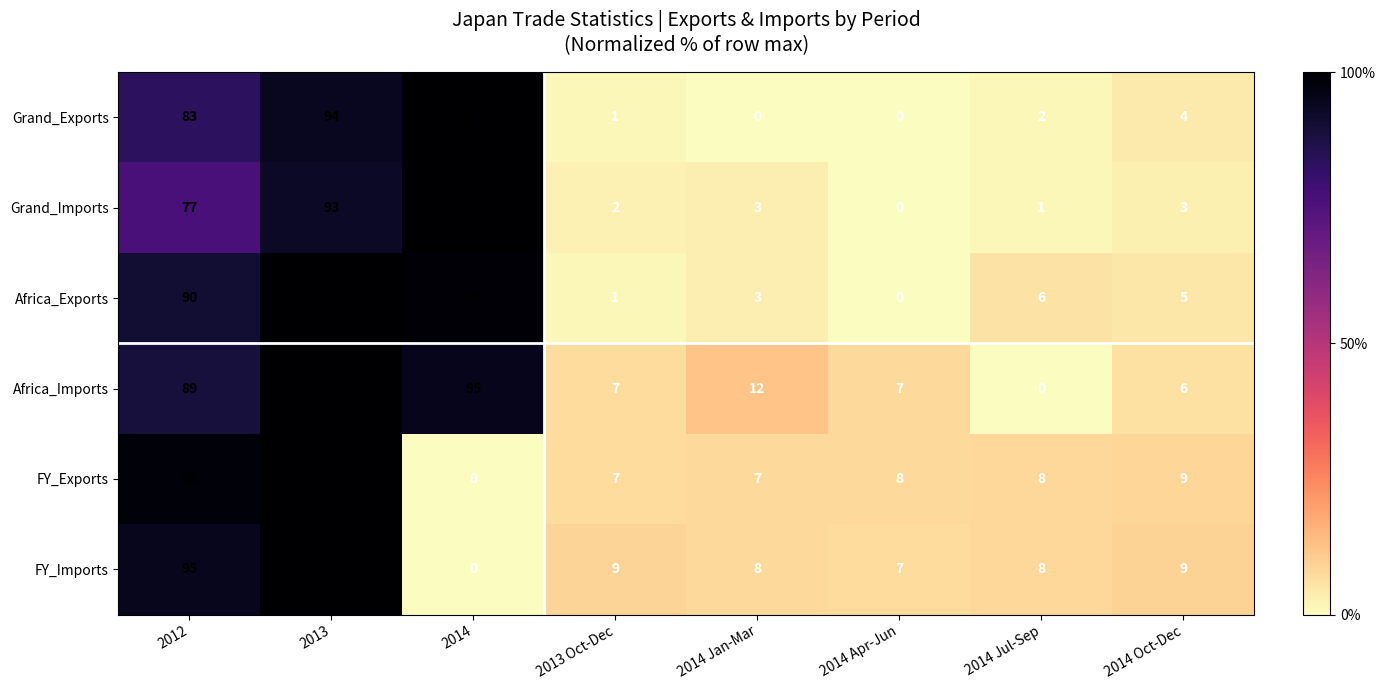

What is the difference between the maximum and minimum values in the FY_Imports series?

100